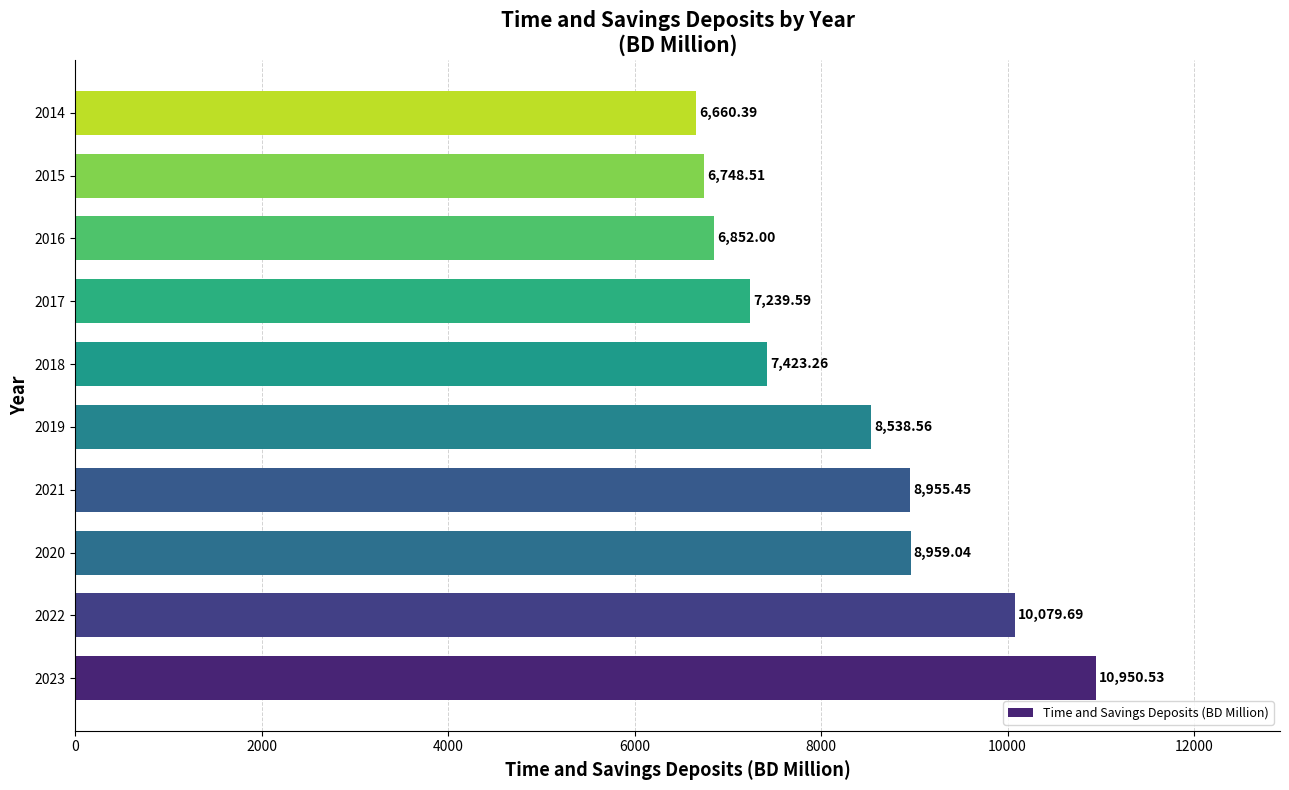

What is the difference between the maximum and minimum values?

4290.1